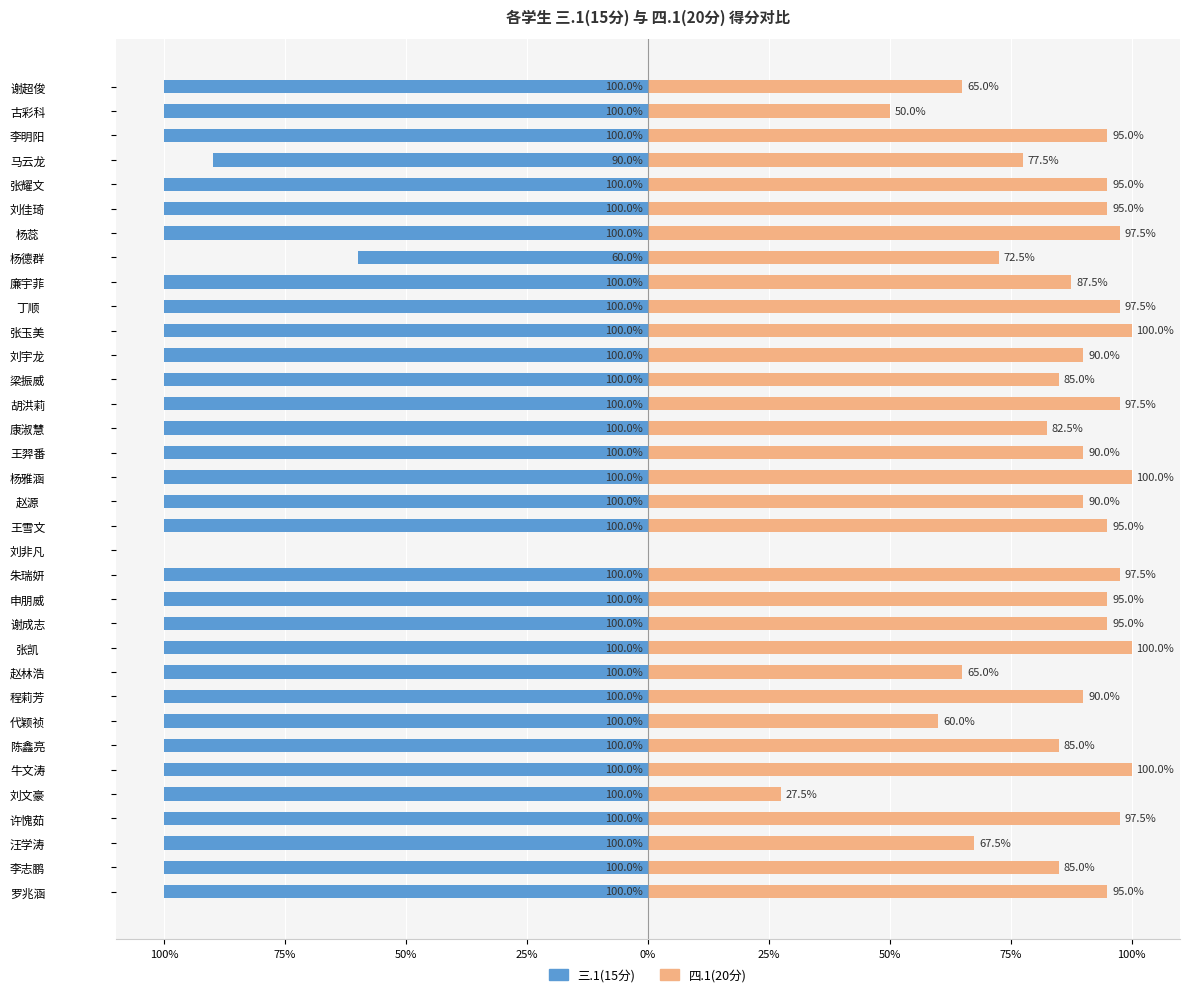

At 陈鑫亮, list the series in order from largest to smallest.

四.1(20分), 三.1(15分)